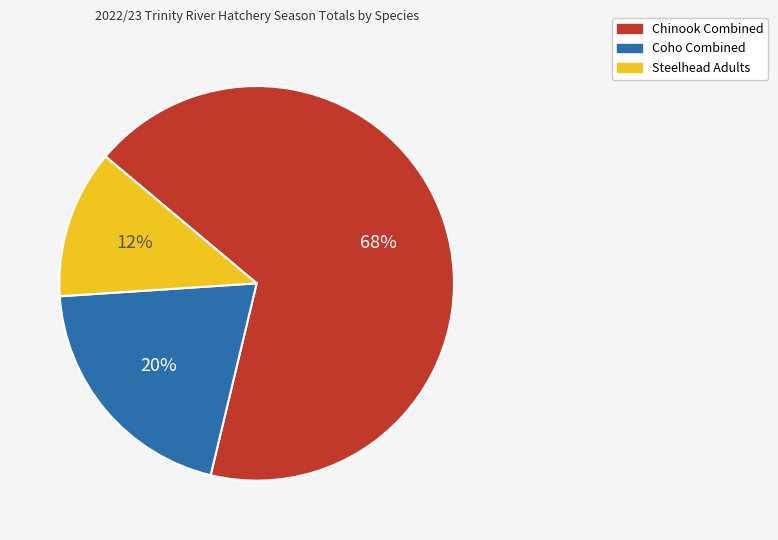

To the nearest percent, what is the combined percentage of Chinook Combined and Coho Combined?

88%